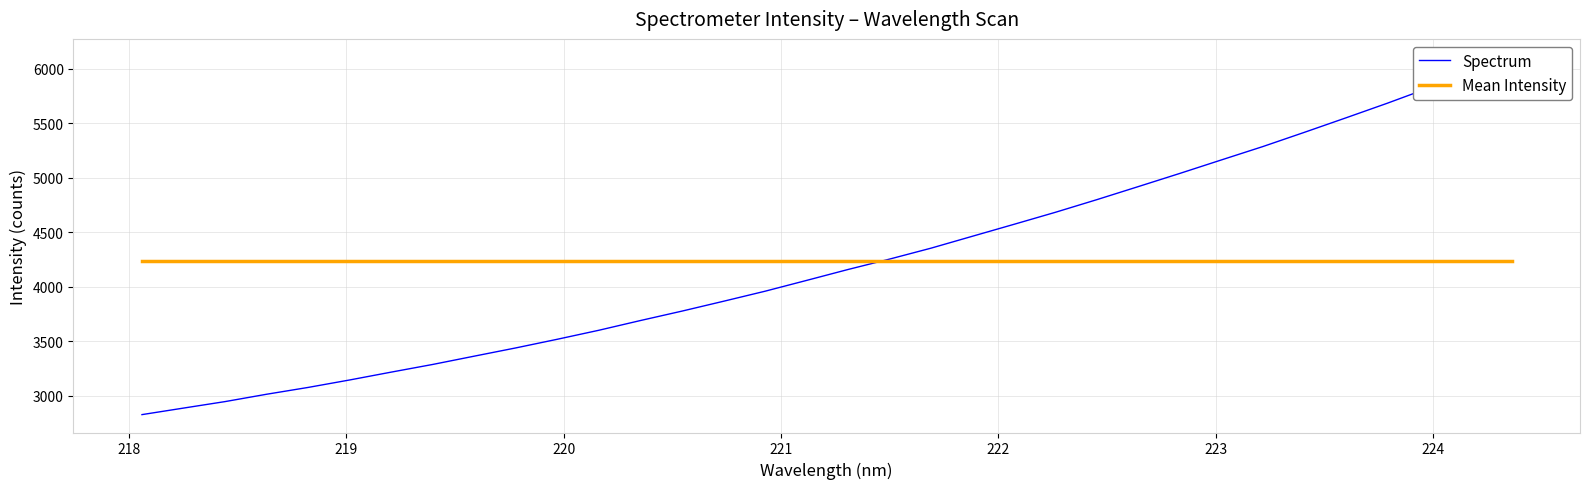

Is the value of Mean Intensity at 21 greater than the value of Spectrum at 15?

Yes